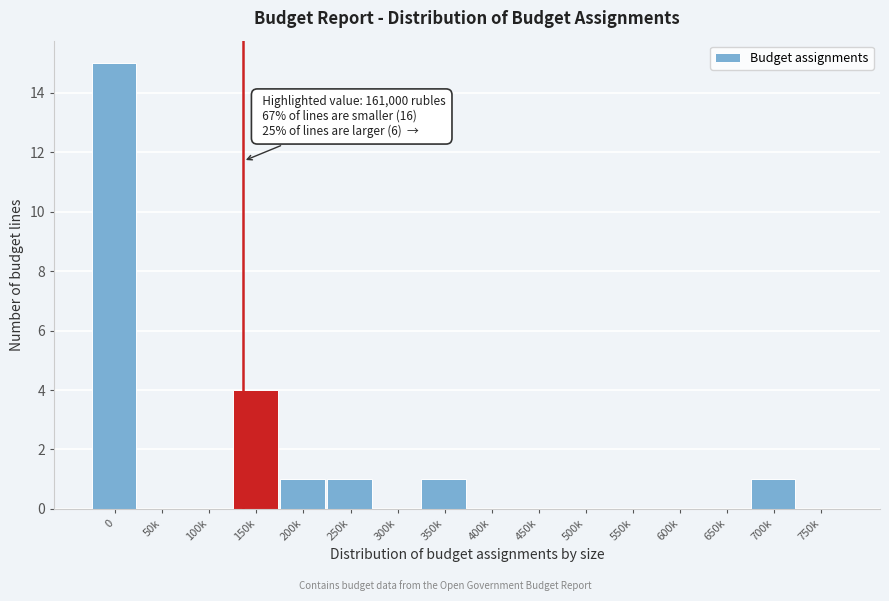

Reading left to right, extract all data points from this chart.

0=15	50k=0	100k=0	150k=4	200k=1	250k=1	300k=0	350k=1	400k=0	450k=0	500k=0	550k=0	600k=0	650k=0	700k=1	750k=0